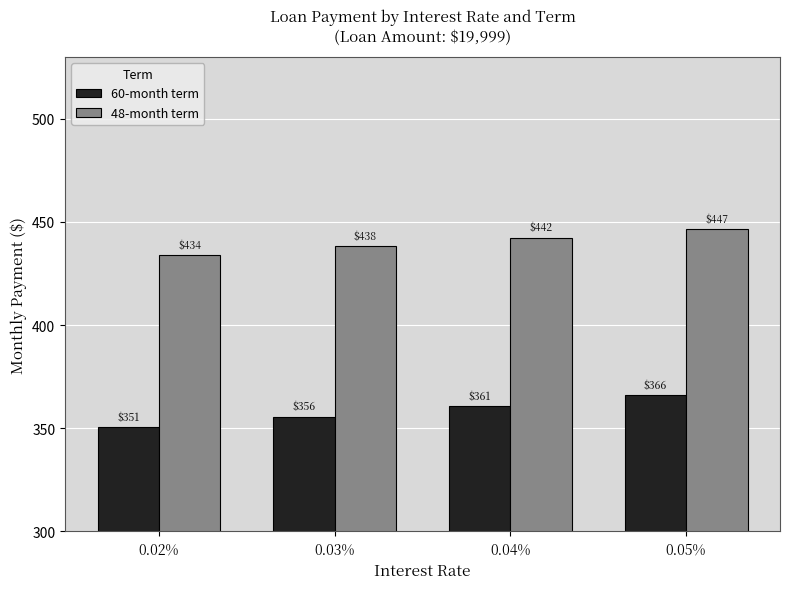

At how many categories does at least one series exceed 438?

3